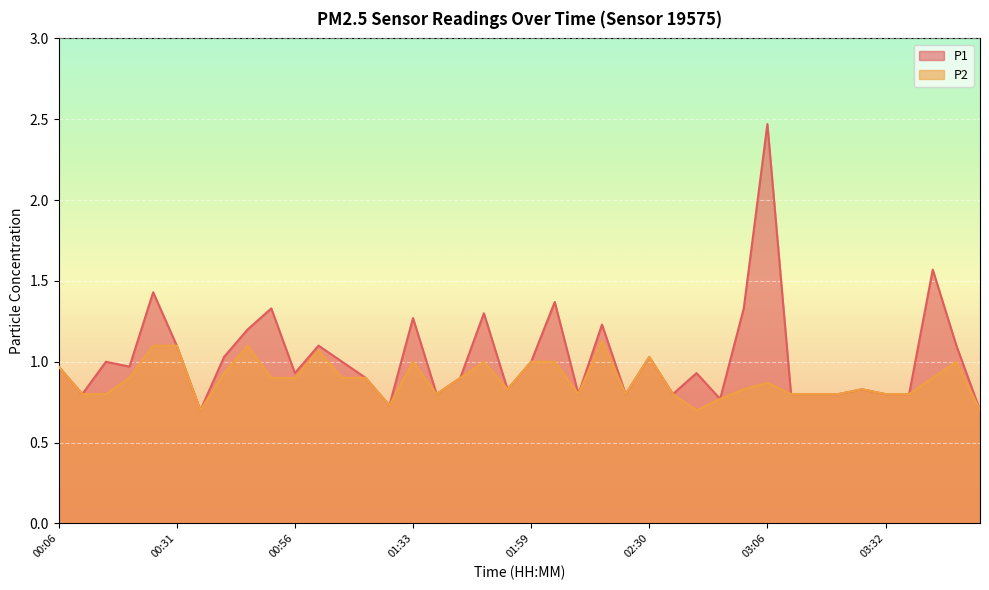

The P1 series shows 0.7 at 03:52. True or false?

True